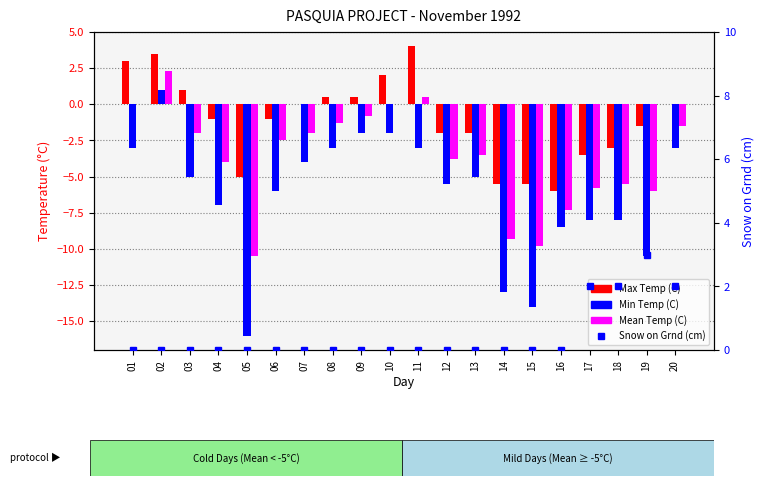

What is the total value across all series at 18?

-14.5